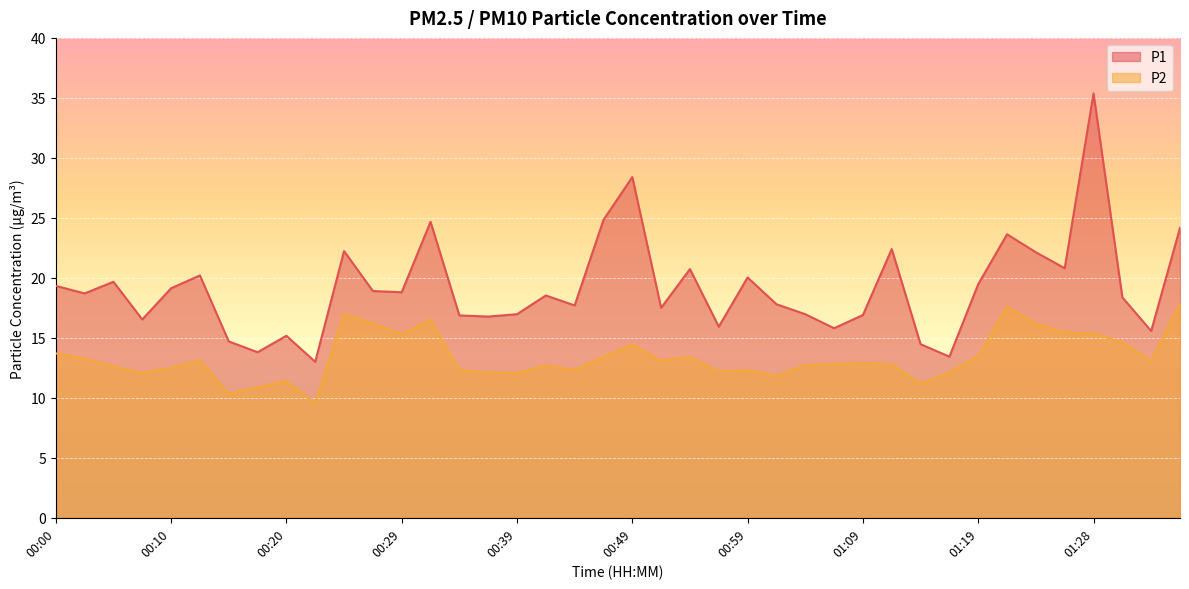

Which has a higher value, 01:19 or 00:47?

00:47